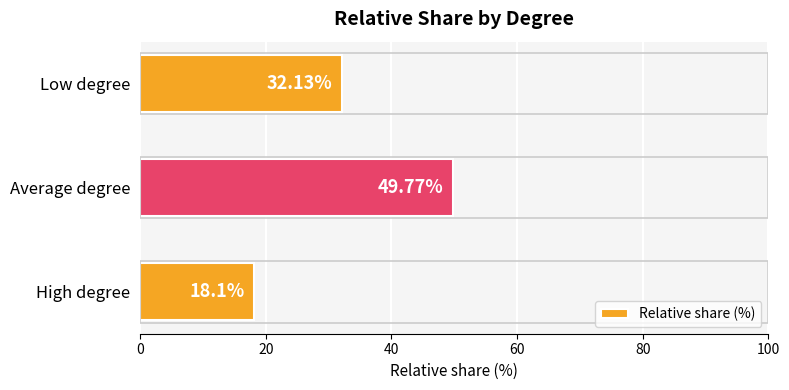

List the labels in order of value, largest first.

Average degree, Low degree, High degree